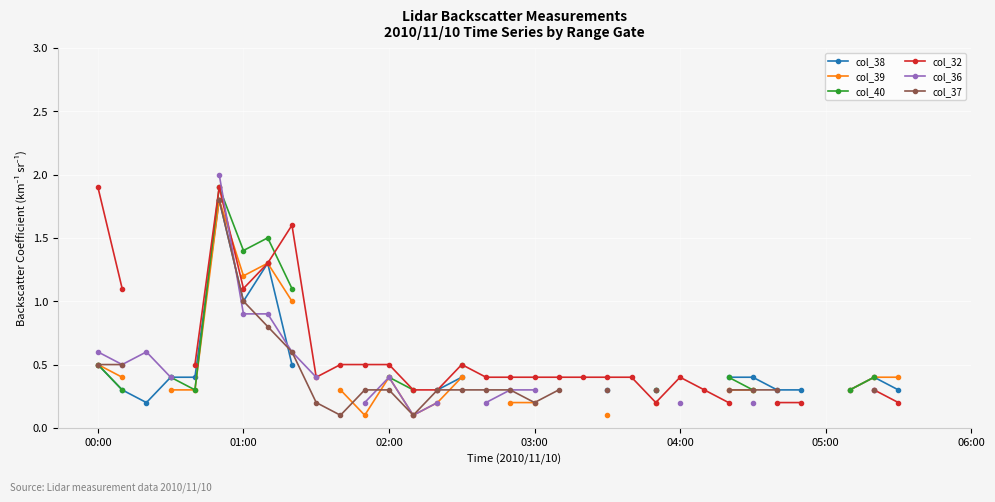

Which series has the largest range (max minus min)?

col_36